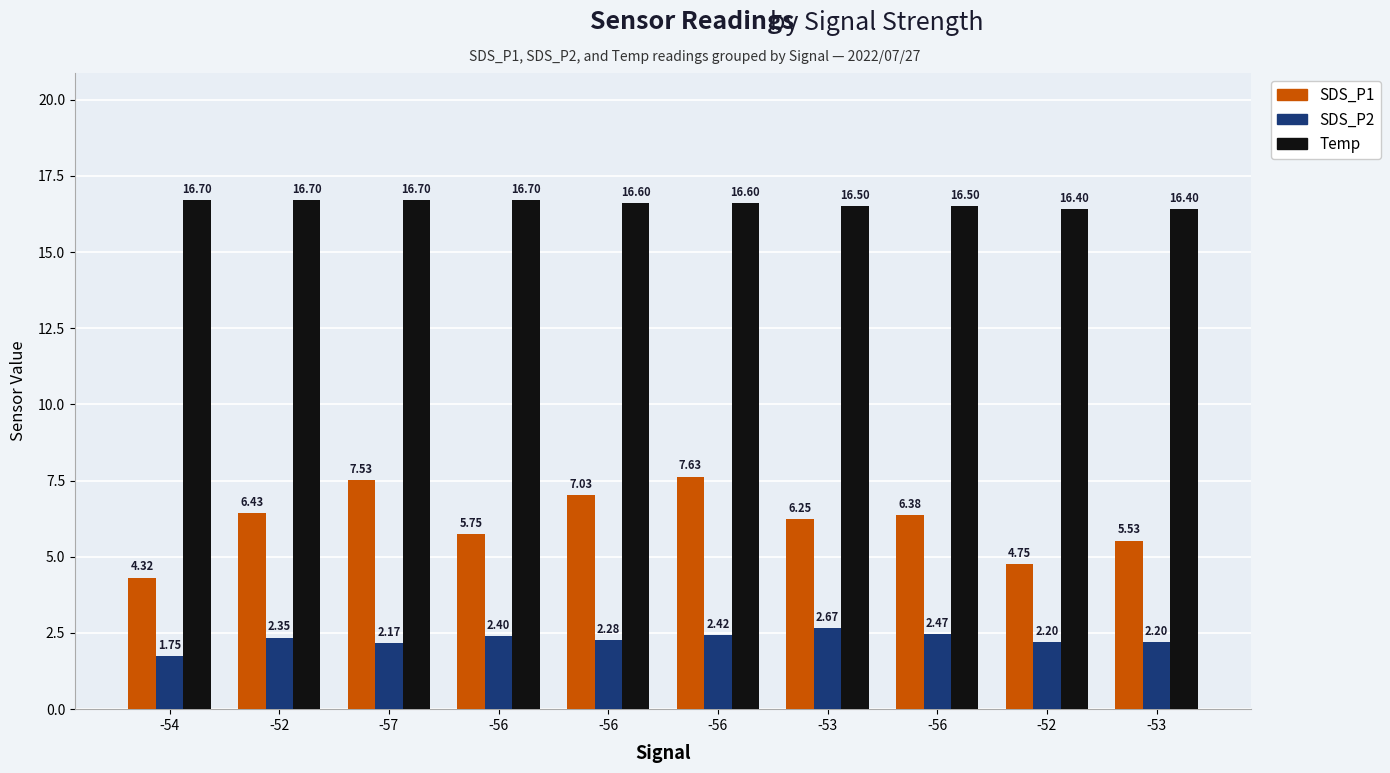

Which has a higher value, -57 or -56?

-56